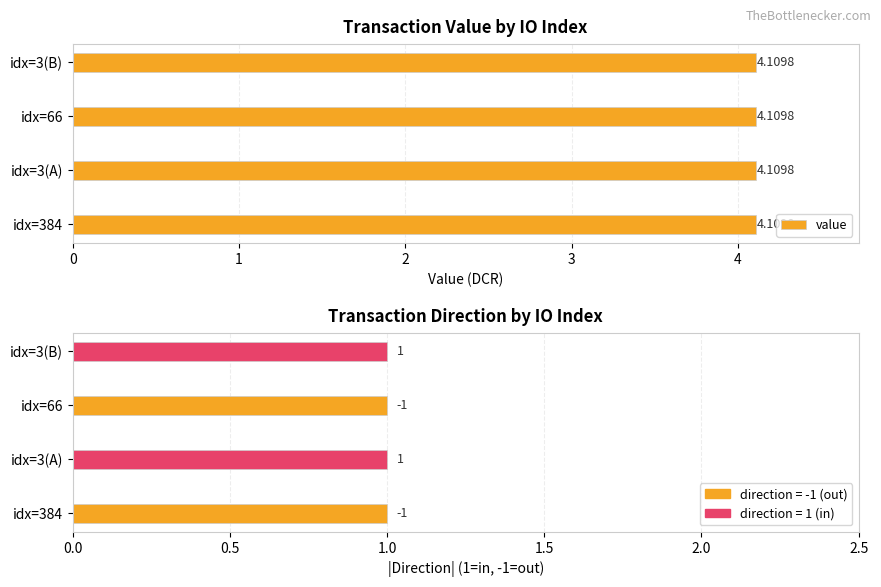

True or false: direction has a value of 1.4 at 3.

False